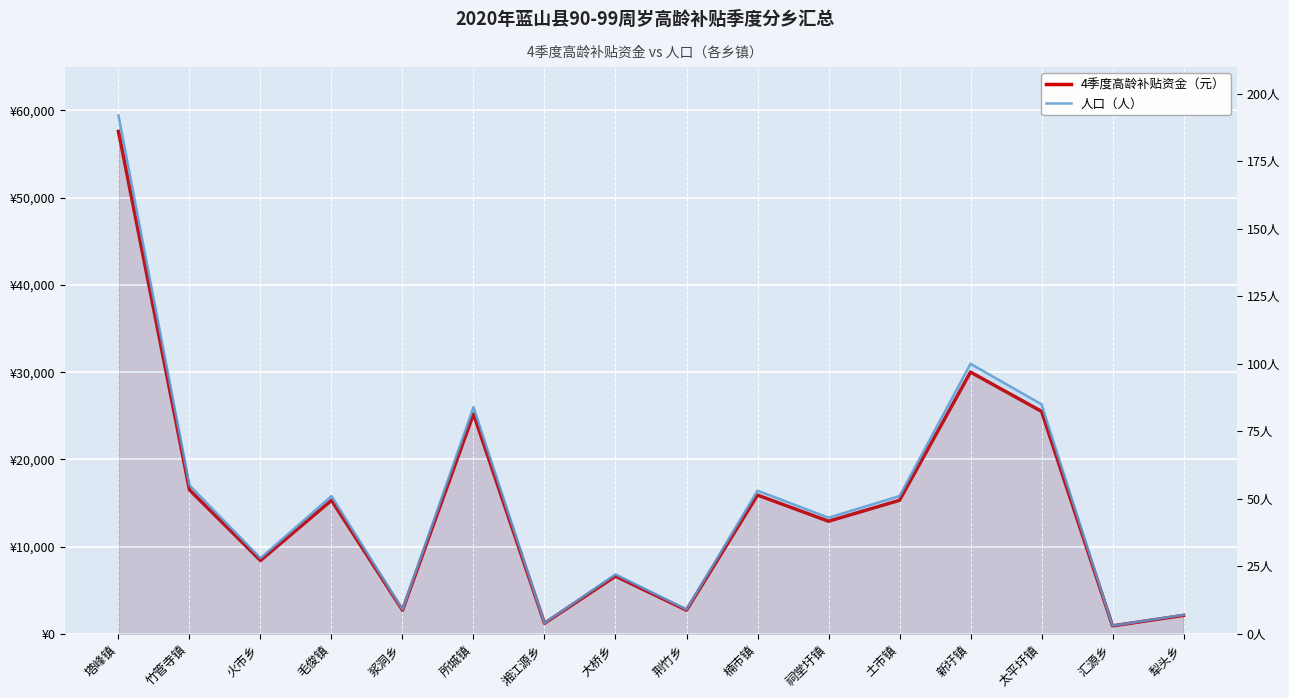

What are all the series names shown in the legend?

4季度高龄补贴资金（元）, 人口（人）